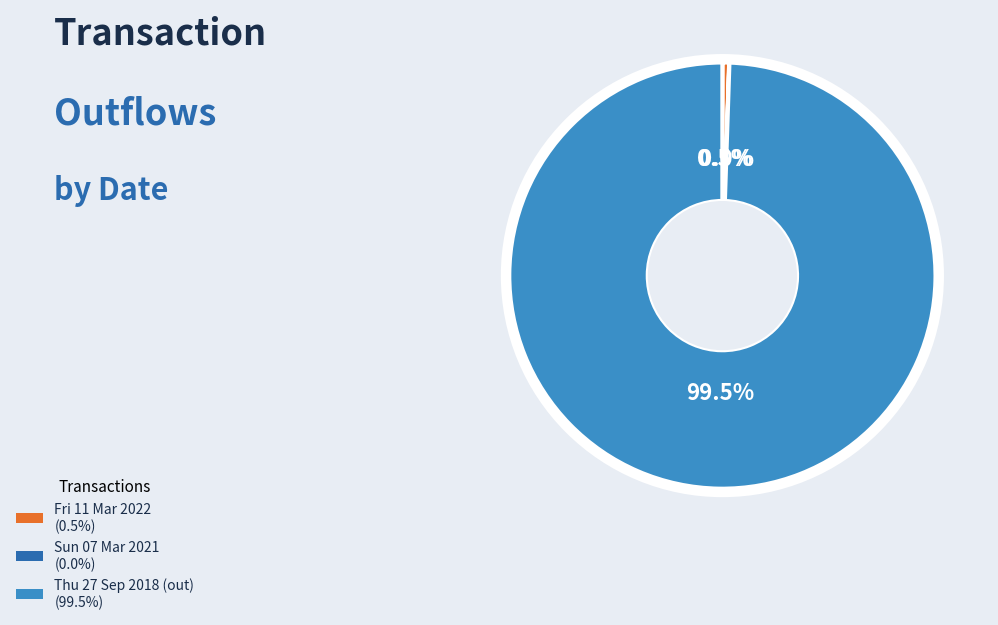

Which slice is the largest?

Thu 27 Sep 2018 (out)